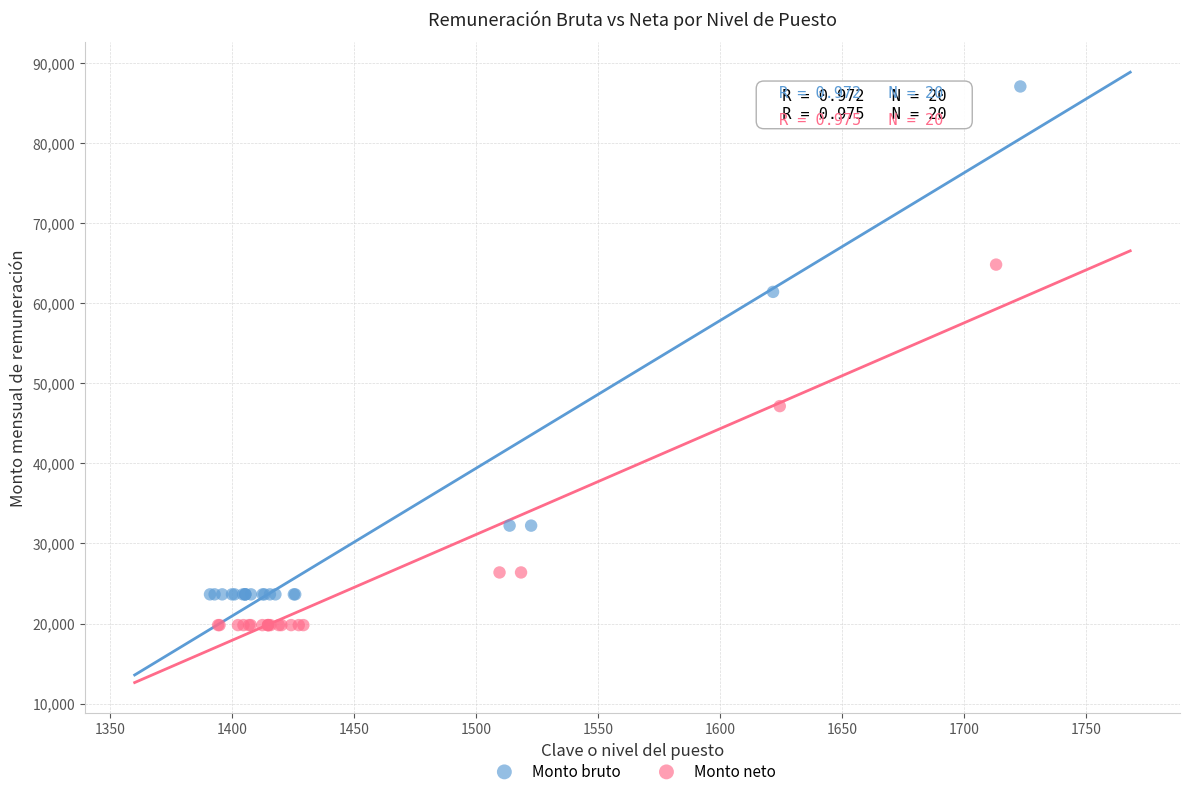

Which series contains the highest Y value?

Monto bruto